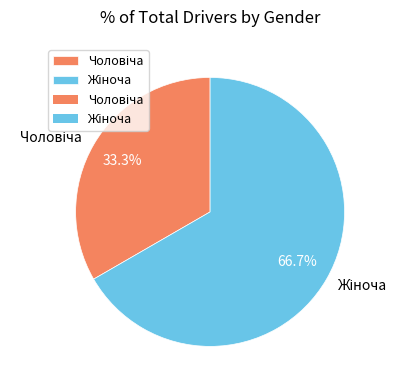

Does any single category account for the majority?

Yes